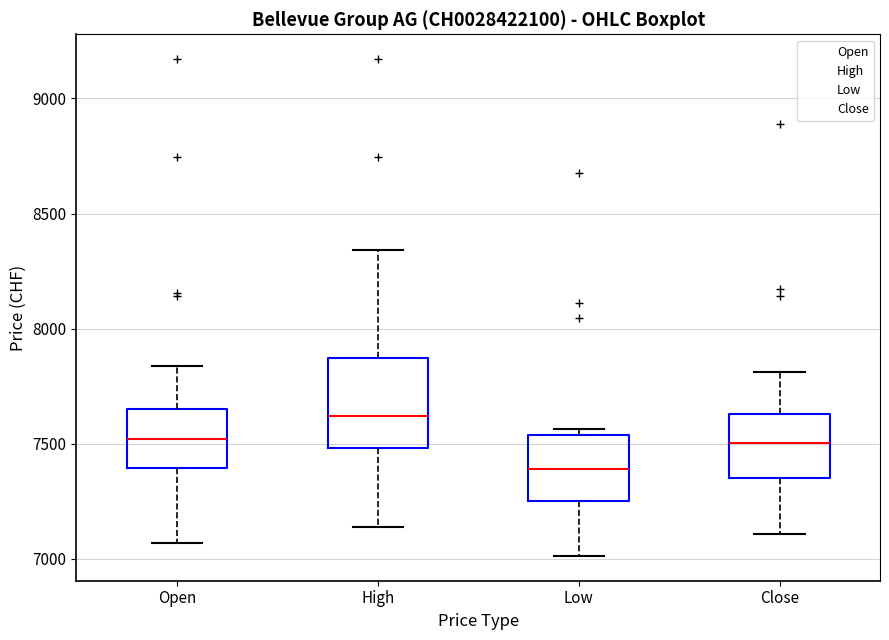

Reading left to right, transcribe this box plot: for each box, give where its median line is, the range the box spans, and where its two whiskers end, as read against the y-axis. The values are not printed on the chart, so give them approximately, as read against the axis.

Open: median 7500, box 7400 to 7650, whiskers 7050 to 7850
High: median 7600, box 7500 to 7850, whiskers 7150 to 8350
Low: median 7400, box 7250 to 7550, whiskers 7000 to 7550 (just above the box's upper edge)
Close: median 7500, box 7350 to 7650, whiskers 7100 to 7800